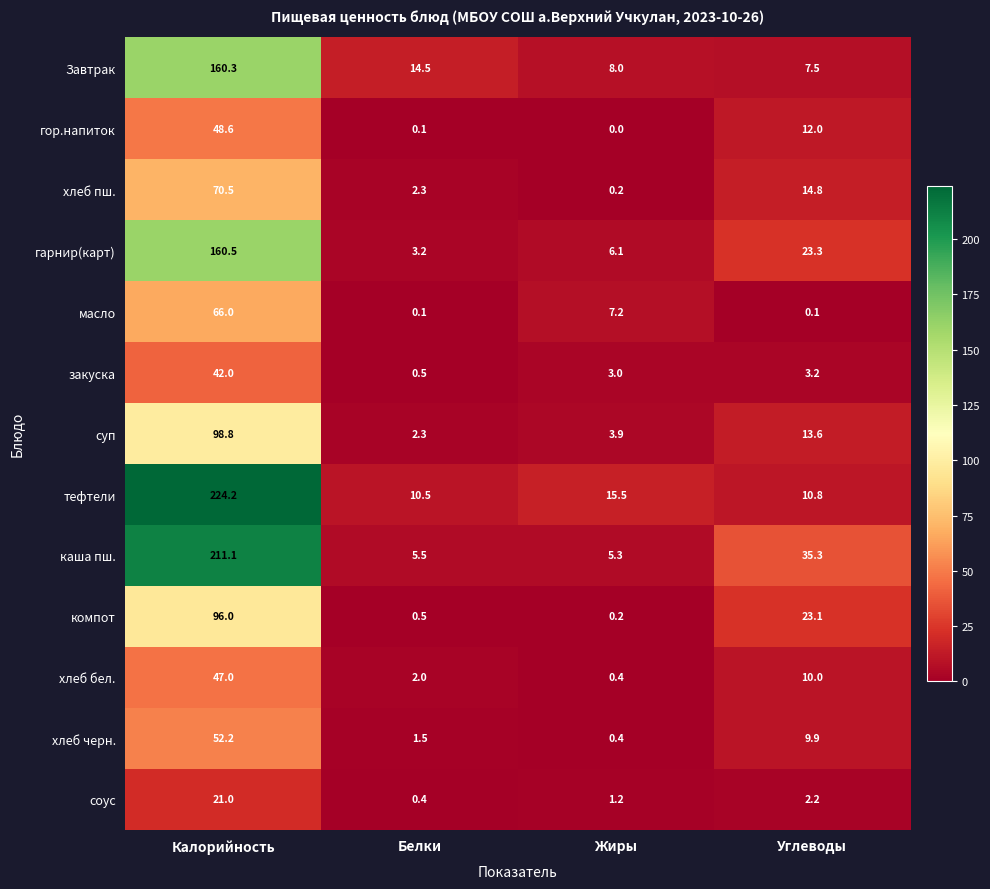

What is the average value of the масло series?

18.4